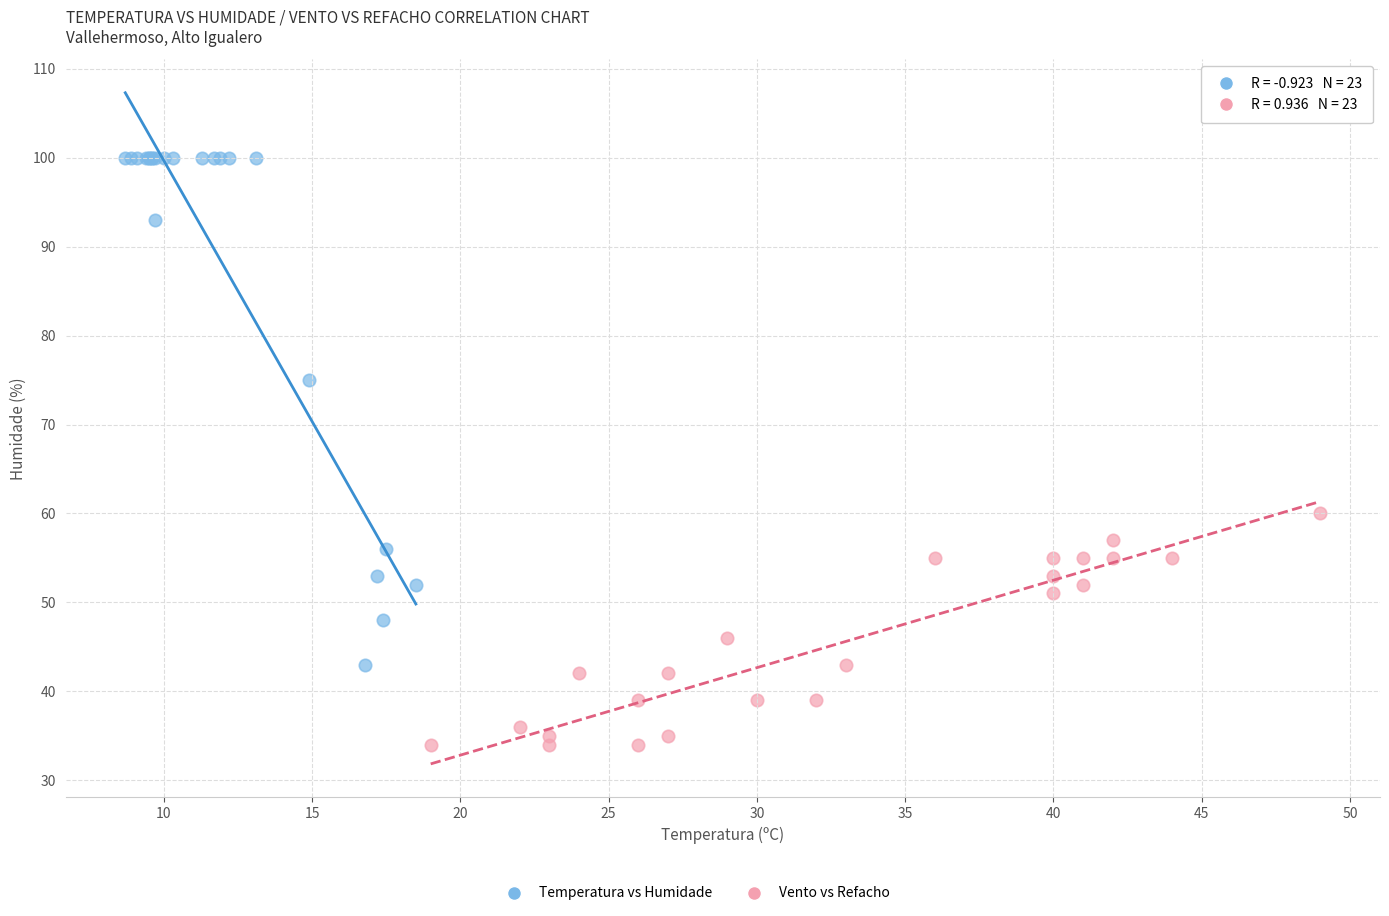

Which series reaches the minimum Y coordinate?

Vento vs Refacho